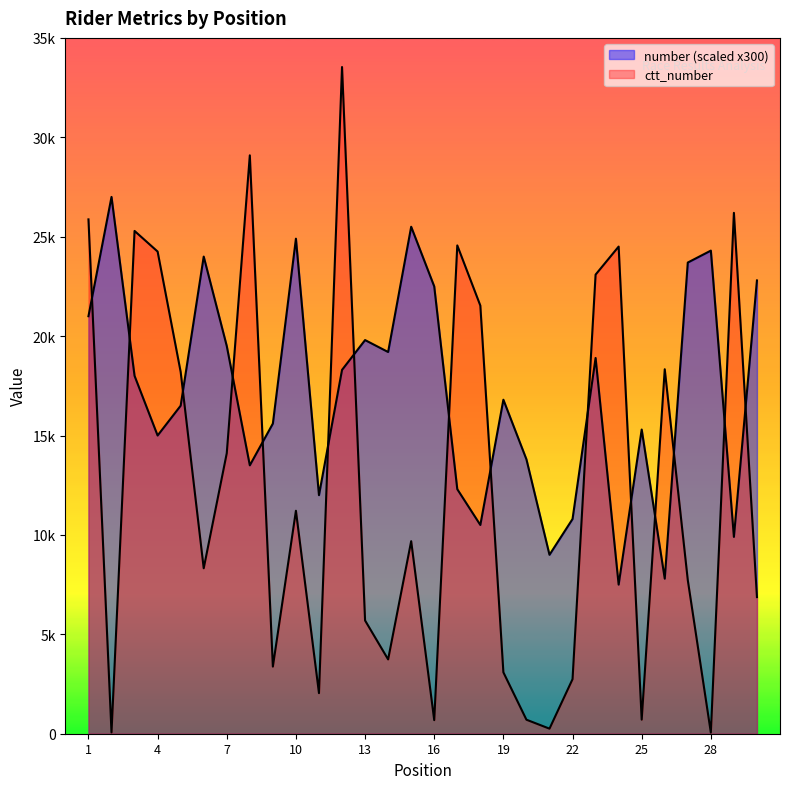

Is the value of ctt_number at 25 greater than the value of number at 26?

No